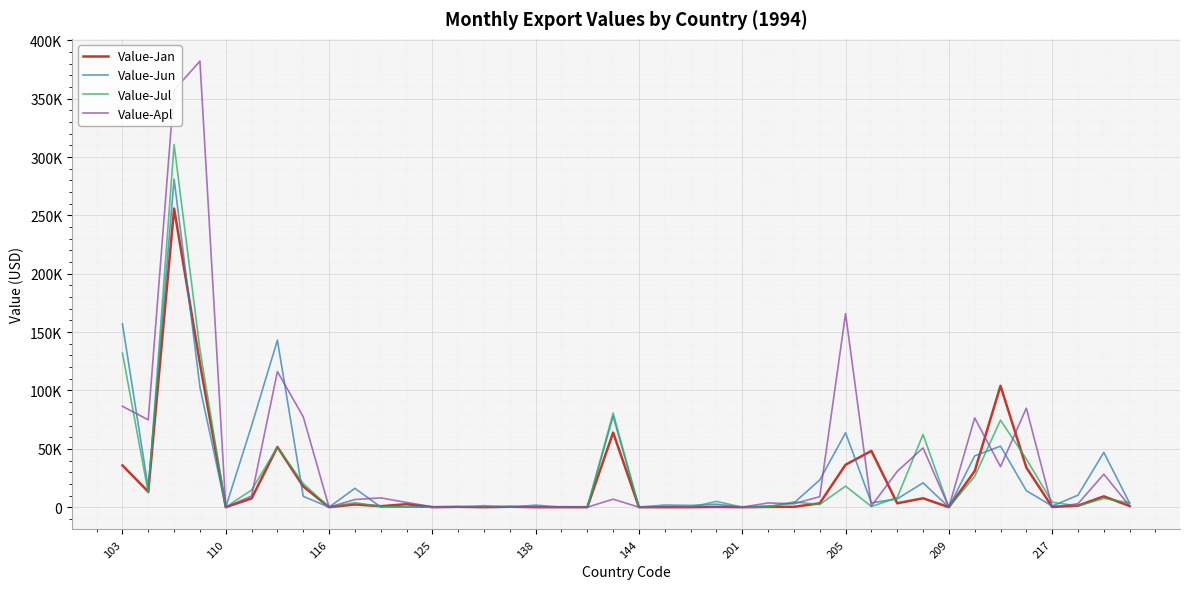

Which series has the largest total across all categories?

Value-Apl